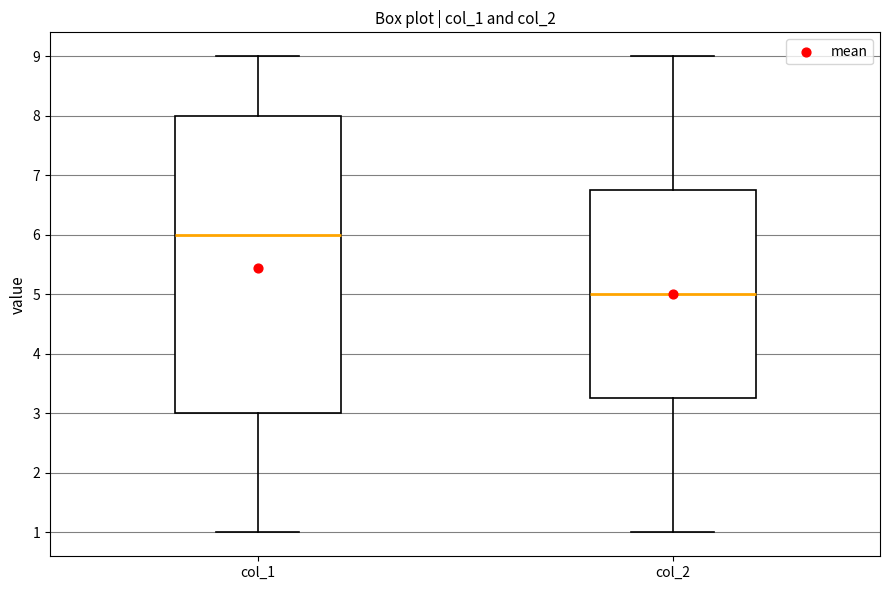

Where does the upper whisker of the box for col_1 end on the y-axis? The values are not printed on the chart, so give them approximately, as read against the axis.

9.0